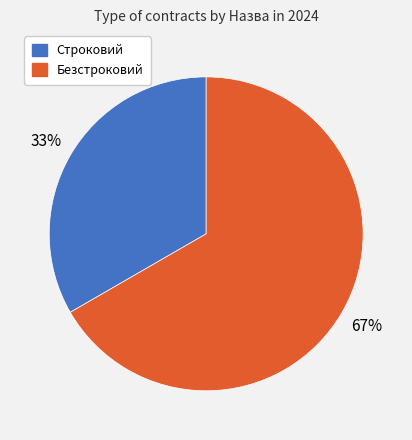

Between Строковий and Безстроковий, which is larger?

Безстроковий